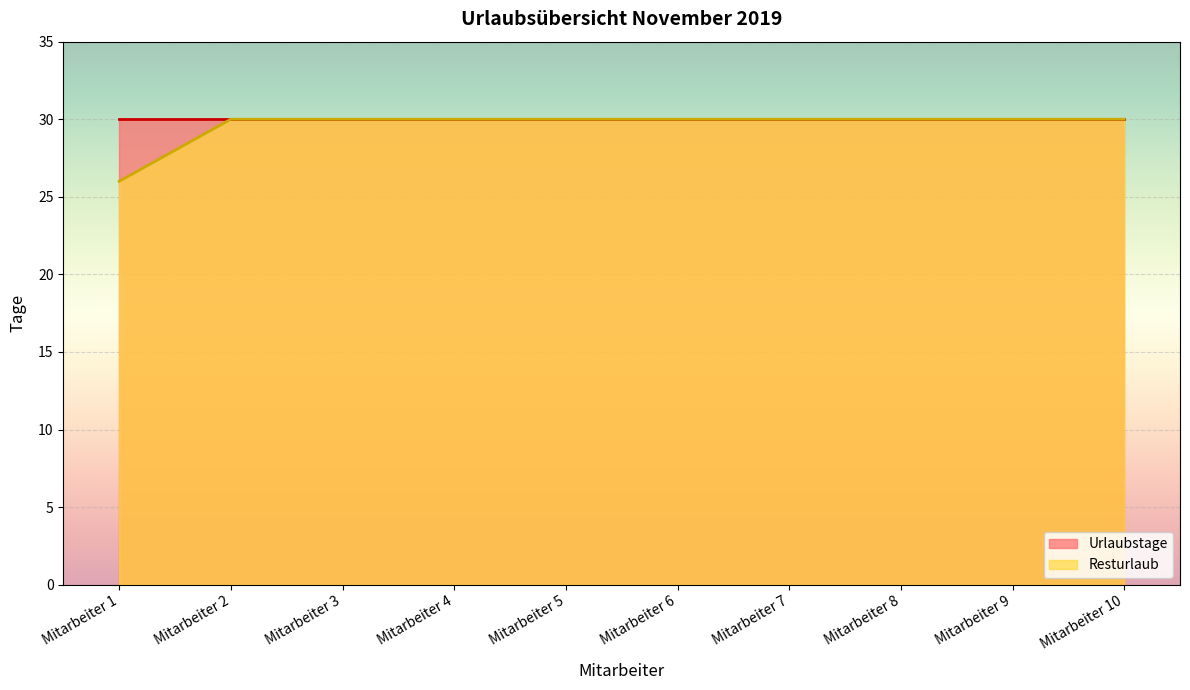

Which has a higher value, Mitarbeiter 7 or Mitarbeiter 1?

Mitarbeiter 7